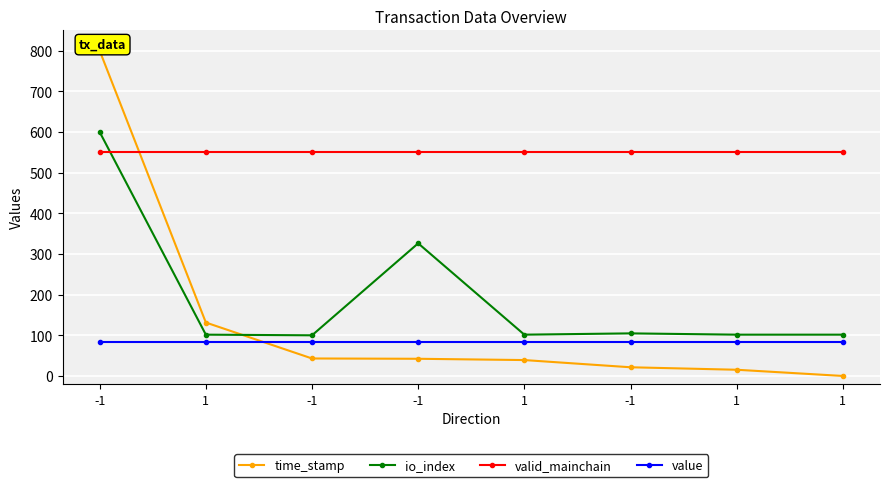

What are all the series names shown in the legend?

time_stamp, io_index, valid_mainchain, value